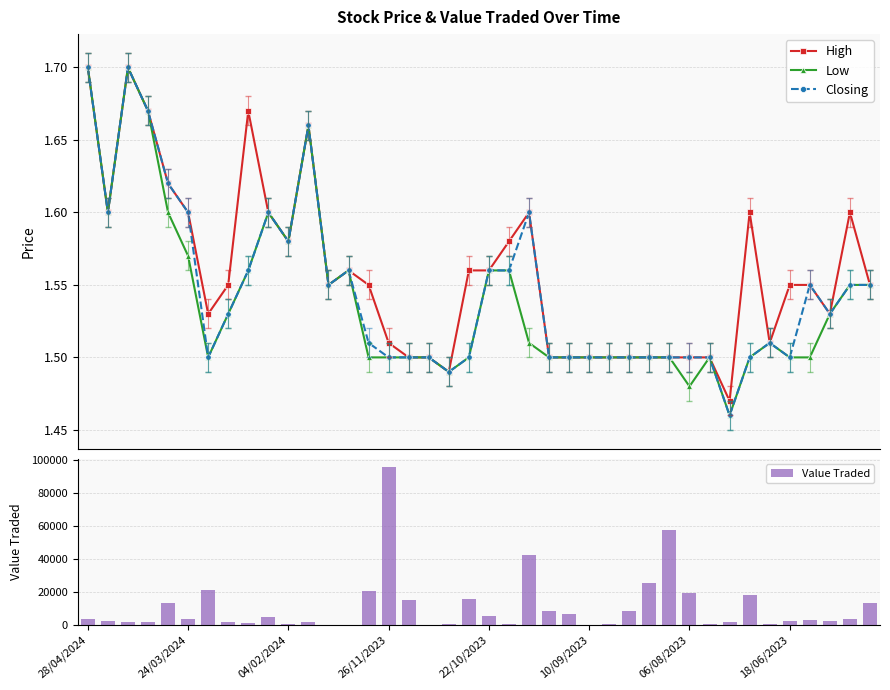

Count the High values in the range 1 to 2.

40